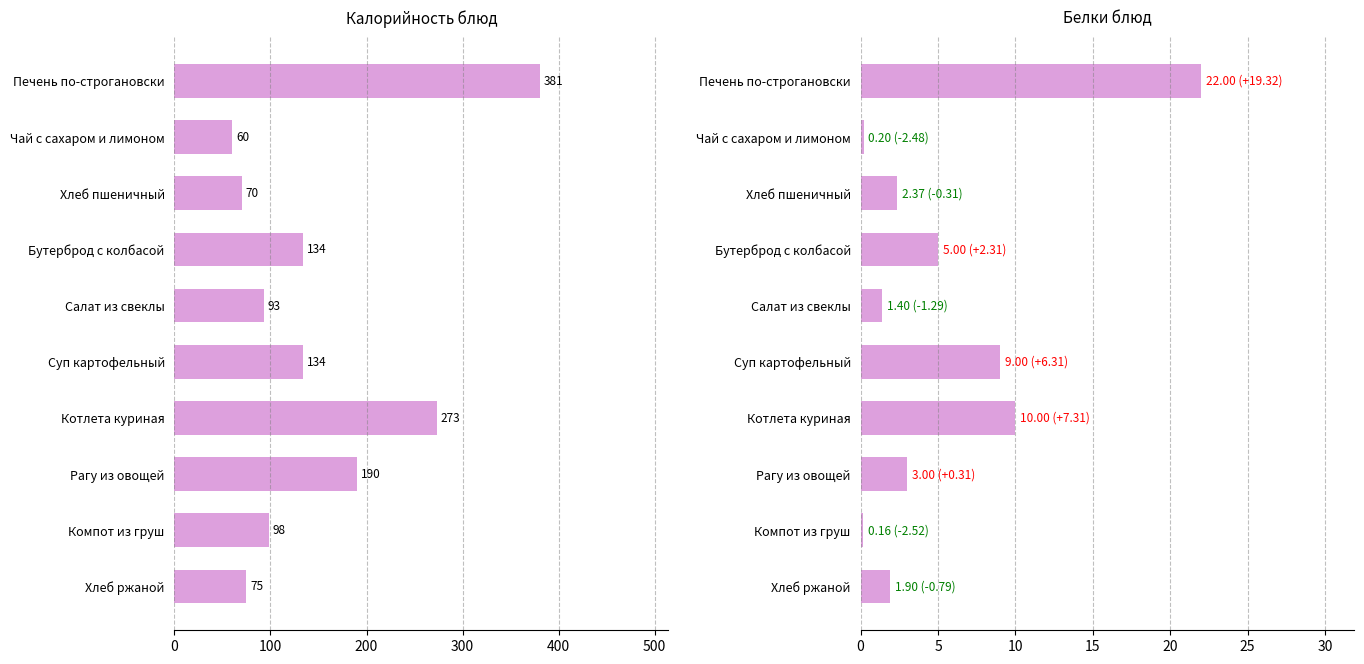

What value does the Белки series have at Печень по-строгановски?

22.0